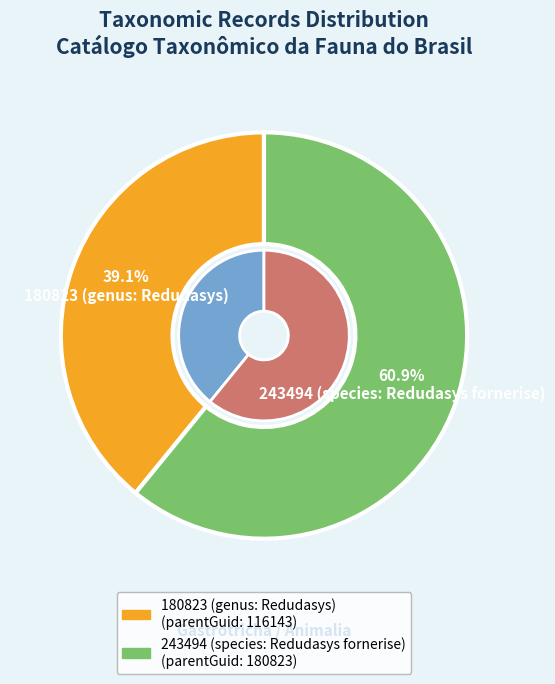

Rank the categories by value from lowest to highest.

180823 (genus: Redudasys), 243494 (species: Redudasys fornerise)